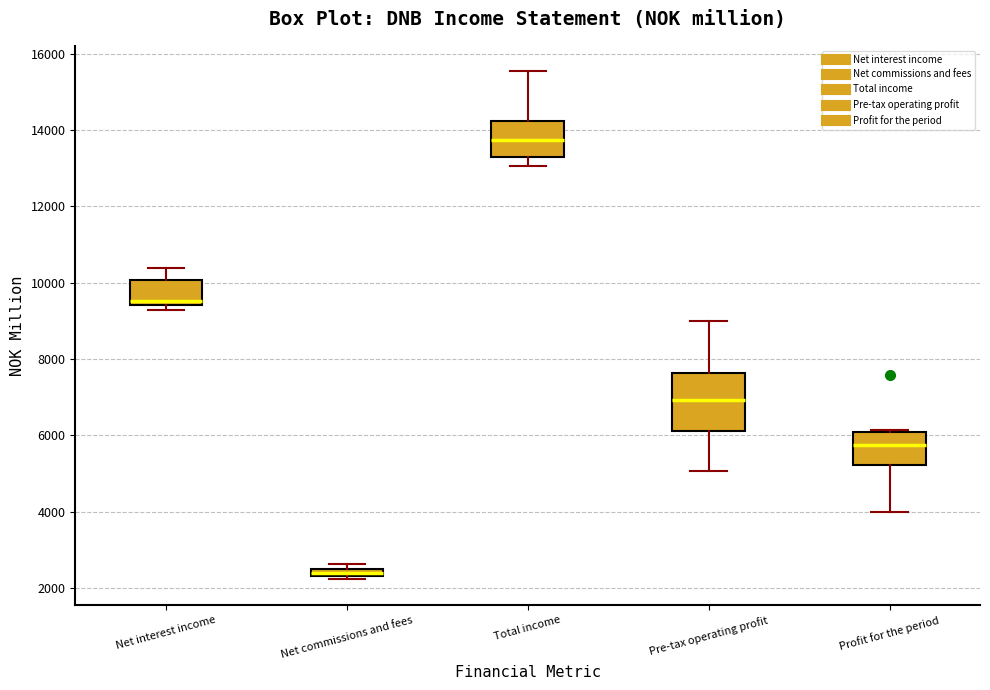

Comparing the boxes themselves (not the whiskers), which one is the tallest?

Pre-tax operating profit